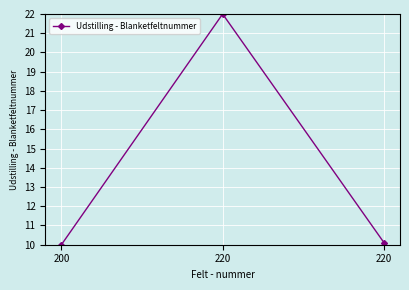

How many lines are shown in the chart?

1